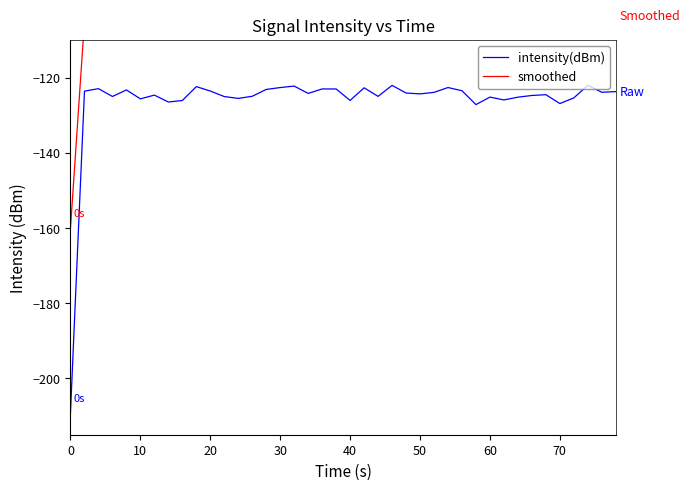

What is the difference between the maximum and minimum values in the smoothed series?

57.5